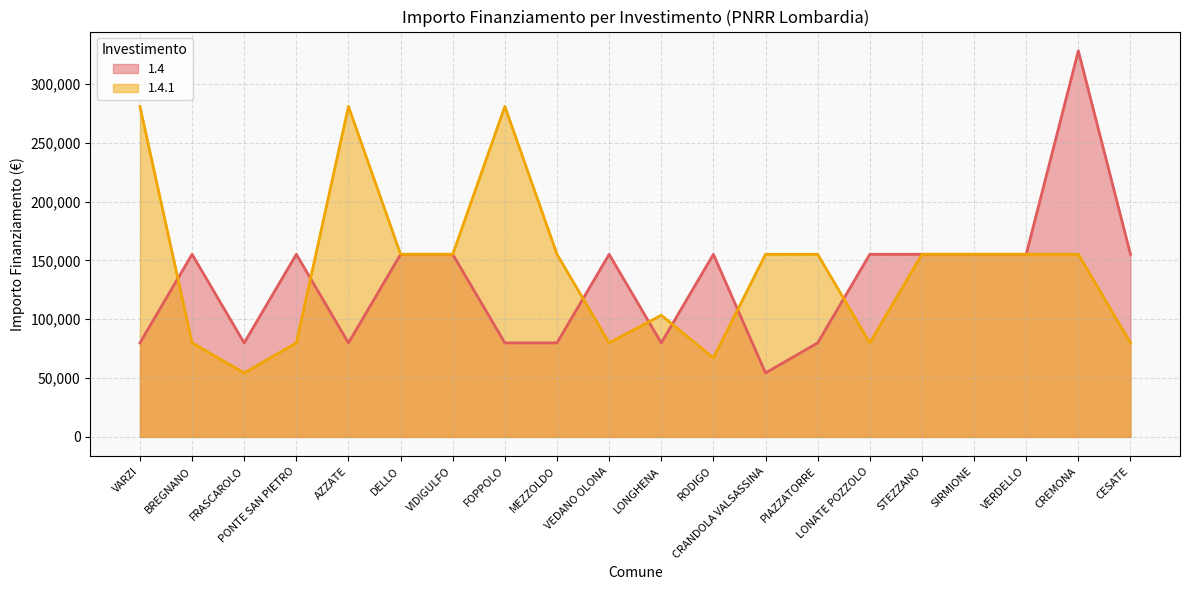

What are all the series names shown in the legend?

1.4, 1.4.1